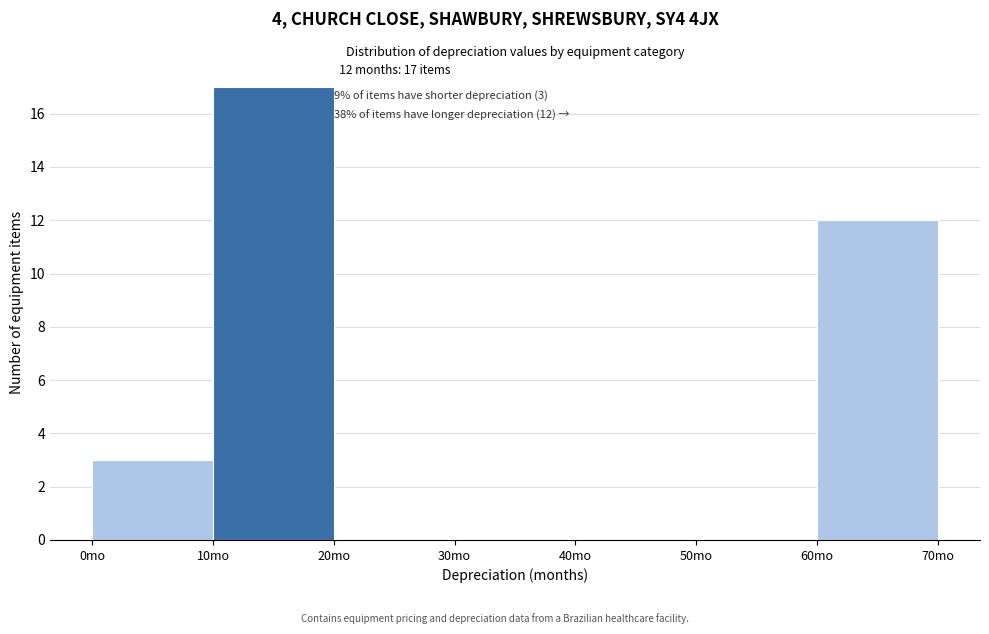

Which range on the x-axis has the tallest bar?

10 to 20